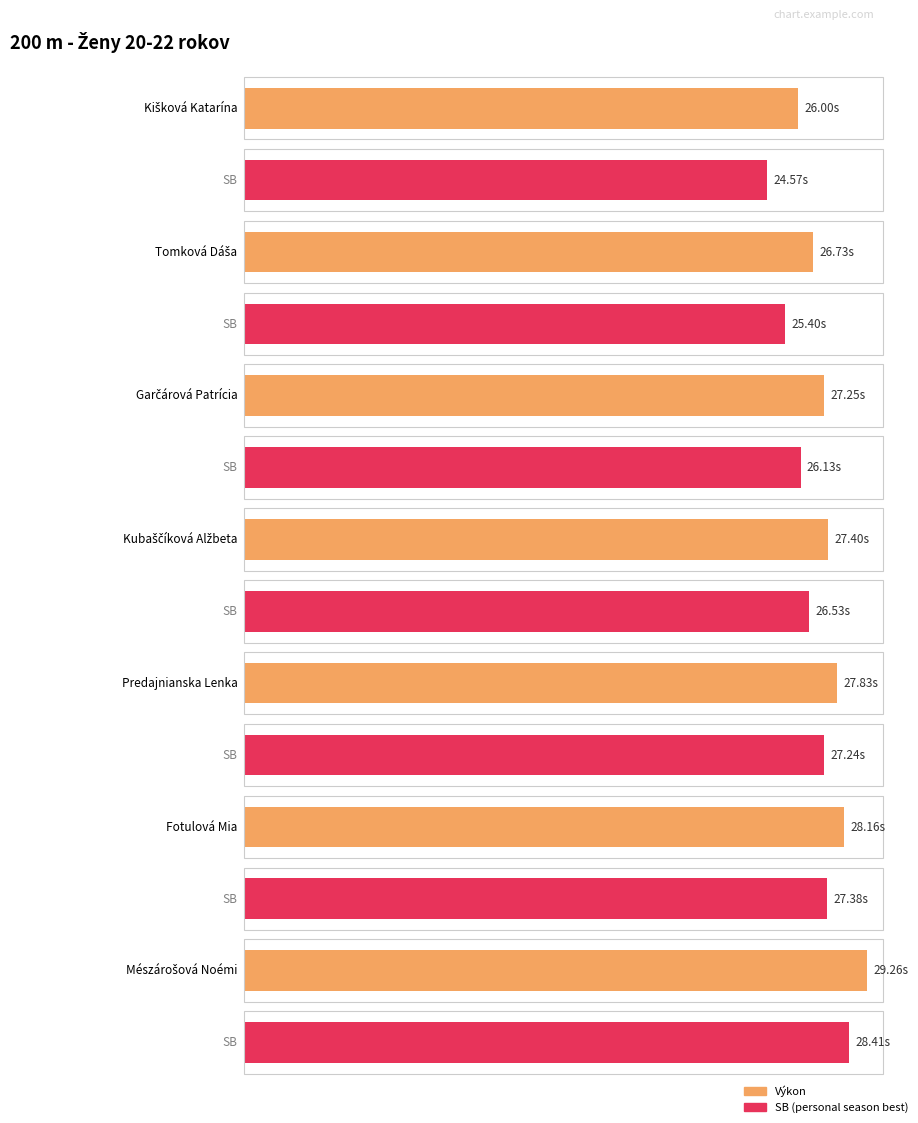

What value does the Výkon series have at Fotulová Mia?

28.2